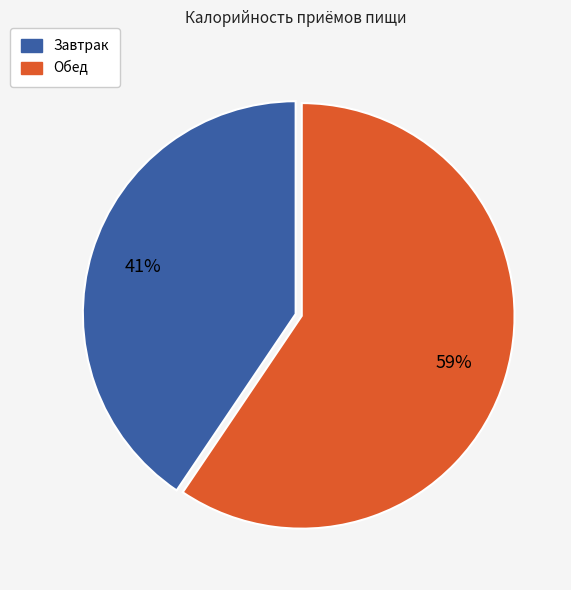

The Обед slice represents 59% of the pie. True or false?

True